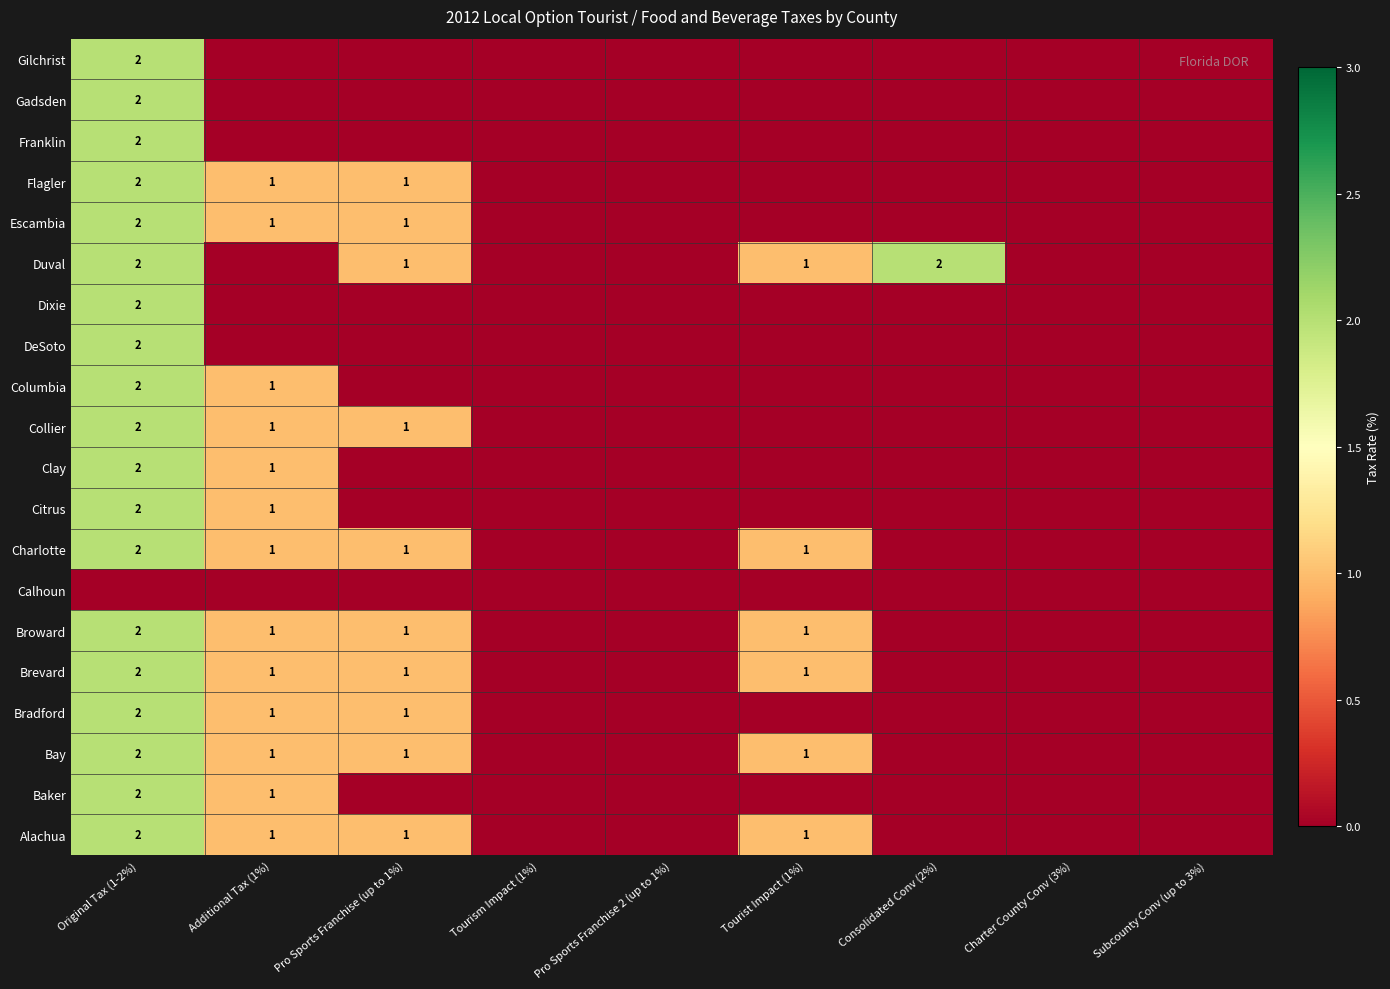

Is the value of Columbia at Original Tax (1-2%) greater than the value of Citrus at Additional Tax (1%)?

Yes